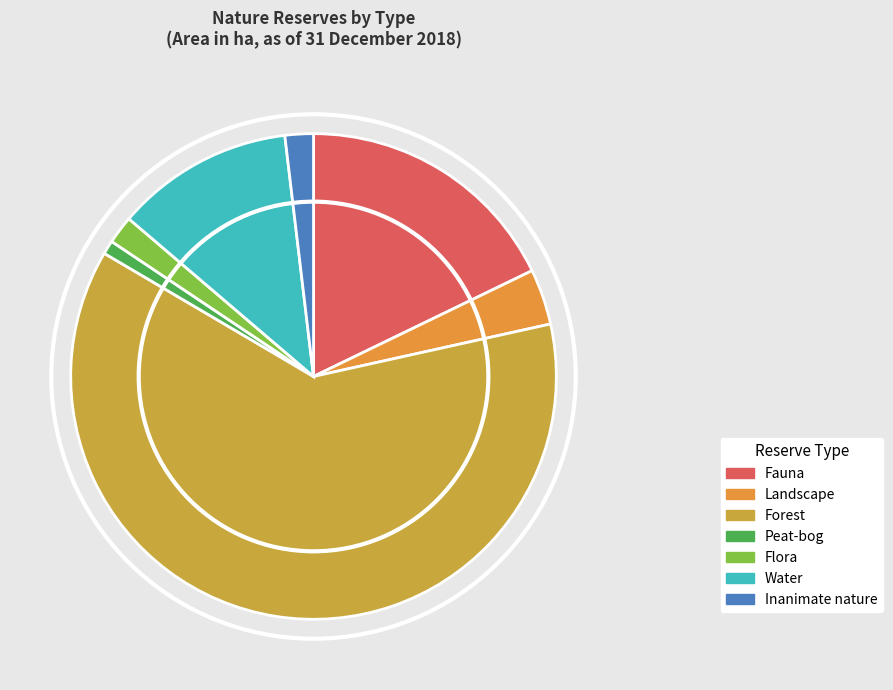

To the nearest percent, what is the difference between the Fauna and Flora slice percentages?

16%